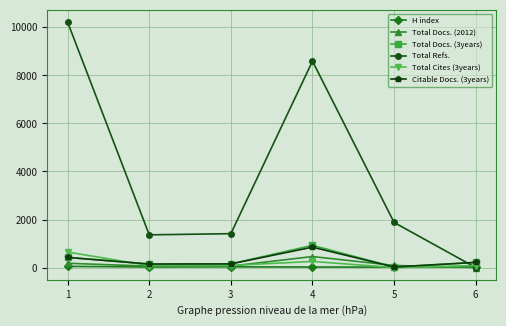

Which series has the largest range (max minus min)?

Total Refs.